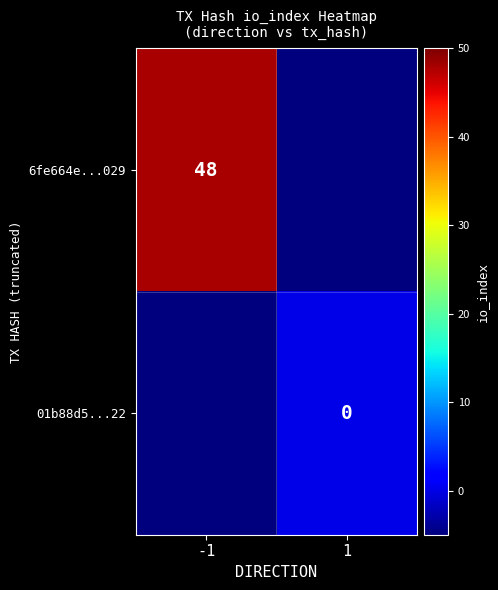

True or false: 6fe664e...029 has a value of 28 at -1.

False